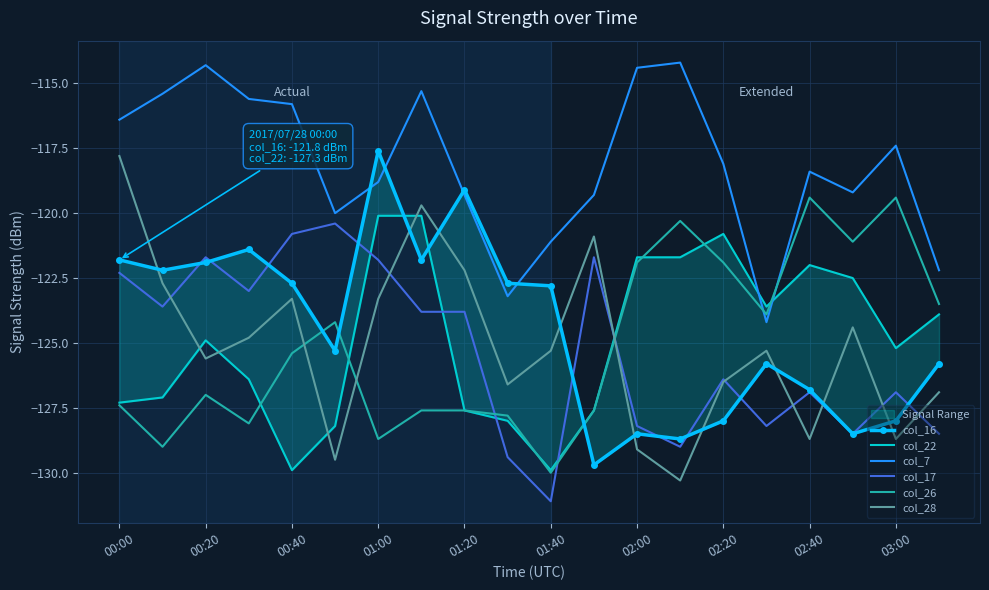

What is the average value of the col_16 series?

-124.5